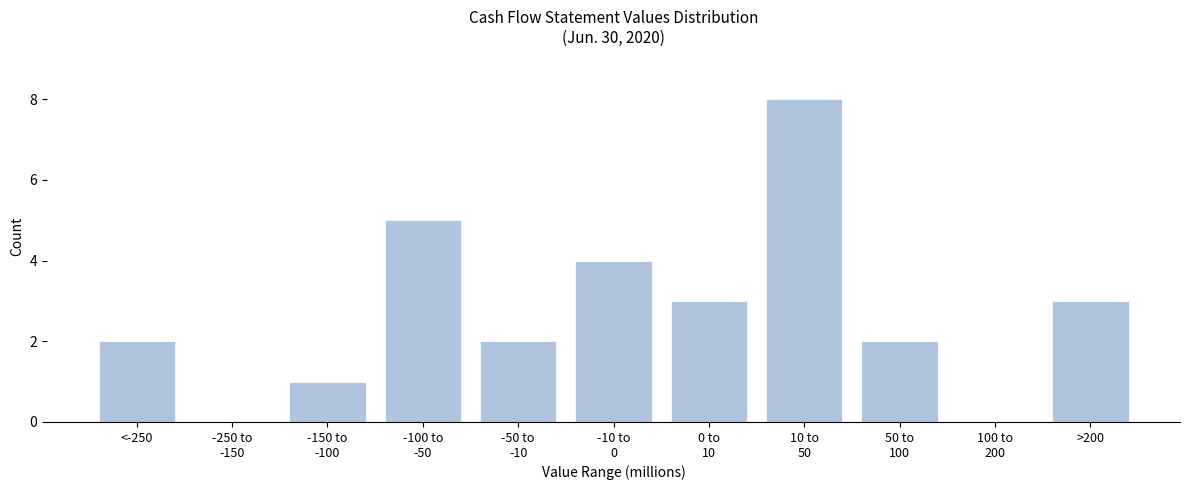

True or false: the data shows 1 at >200.

False